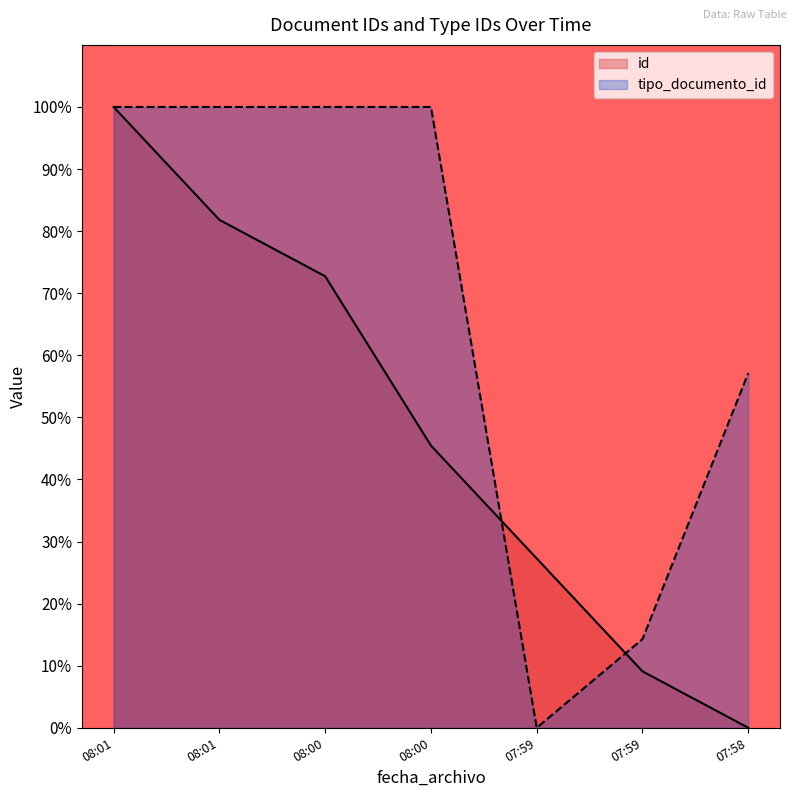

Between which two adjacent categories do id and tipo_documento_id first intersect?

08:00 and 07:59